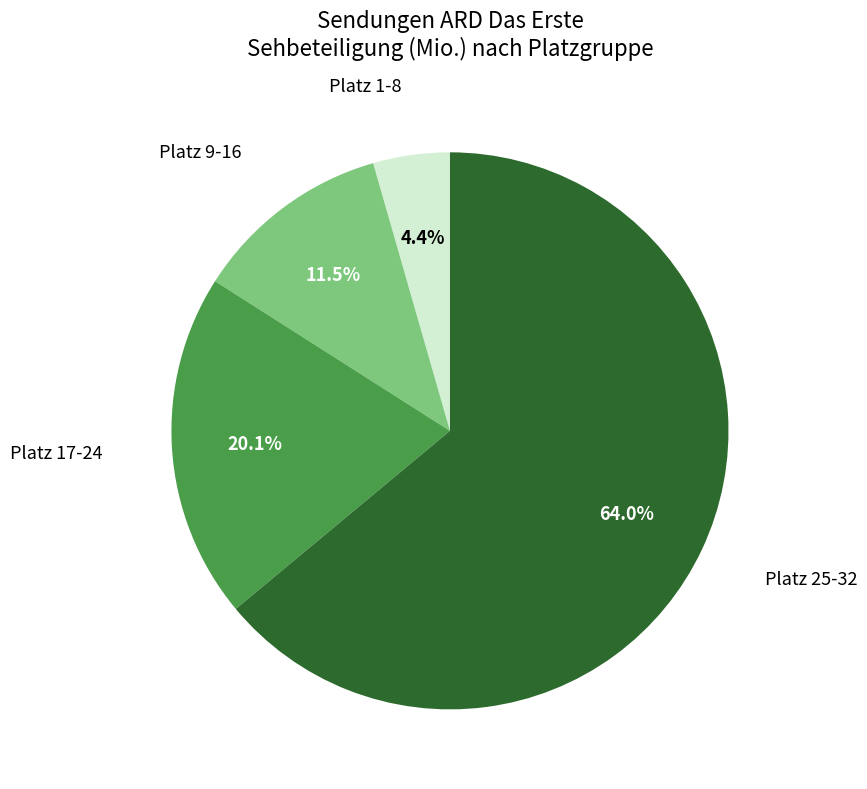

Is there a majority slice in this chart?

Yes